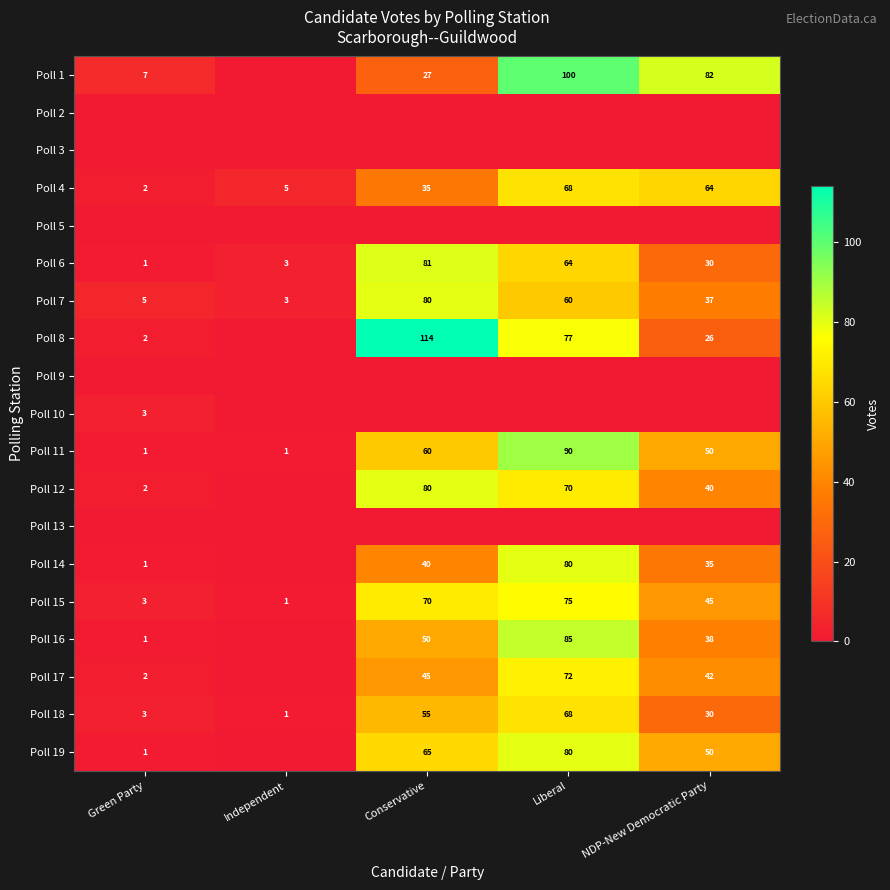

What is the minimum value for Poll 6?

1